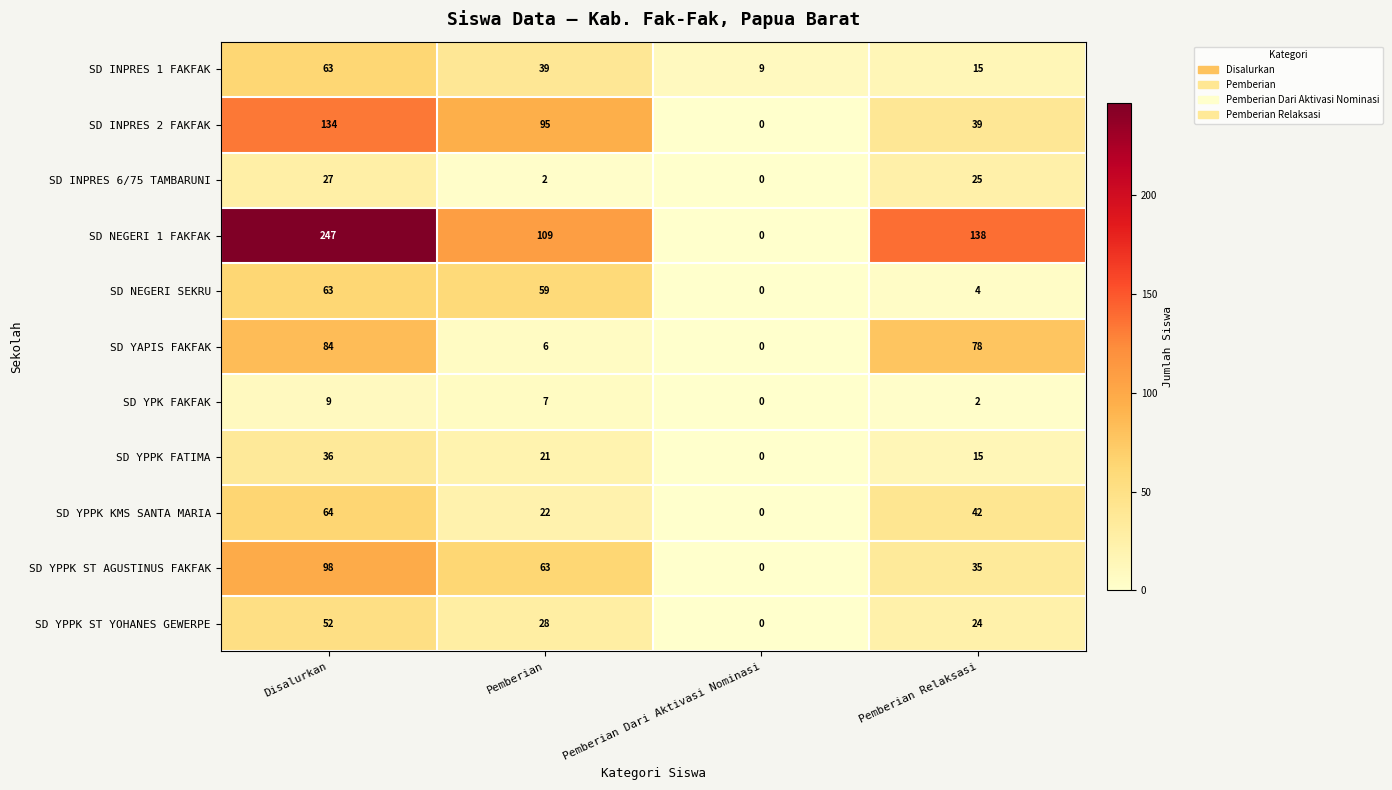

Is it true that SD YAPIS FAKFAK equals 0 at Pemberian Dari Aktivasi Nominasi?

True